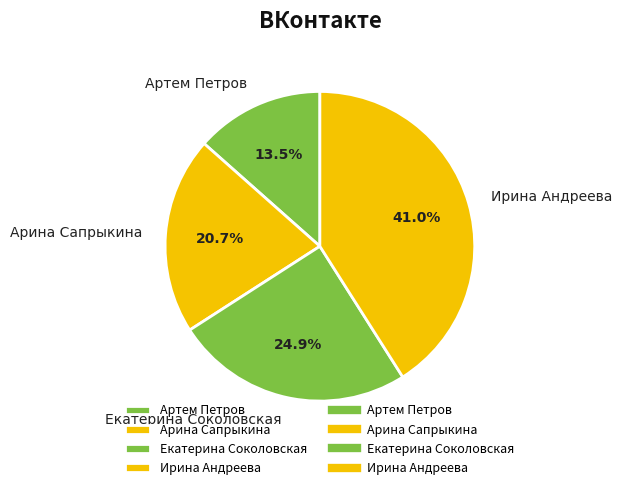

What percentage is NOT represented by Ирина Андреева?

59.0%